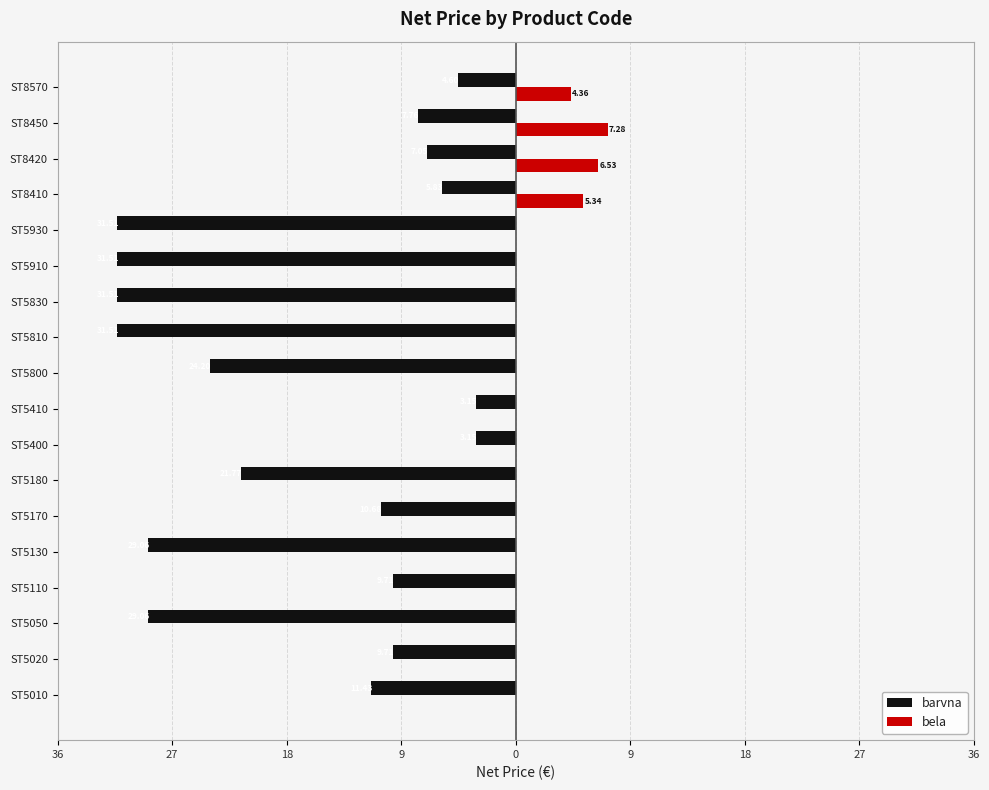

What is the sum of all bela values?

23.5